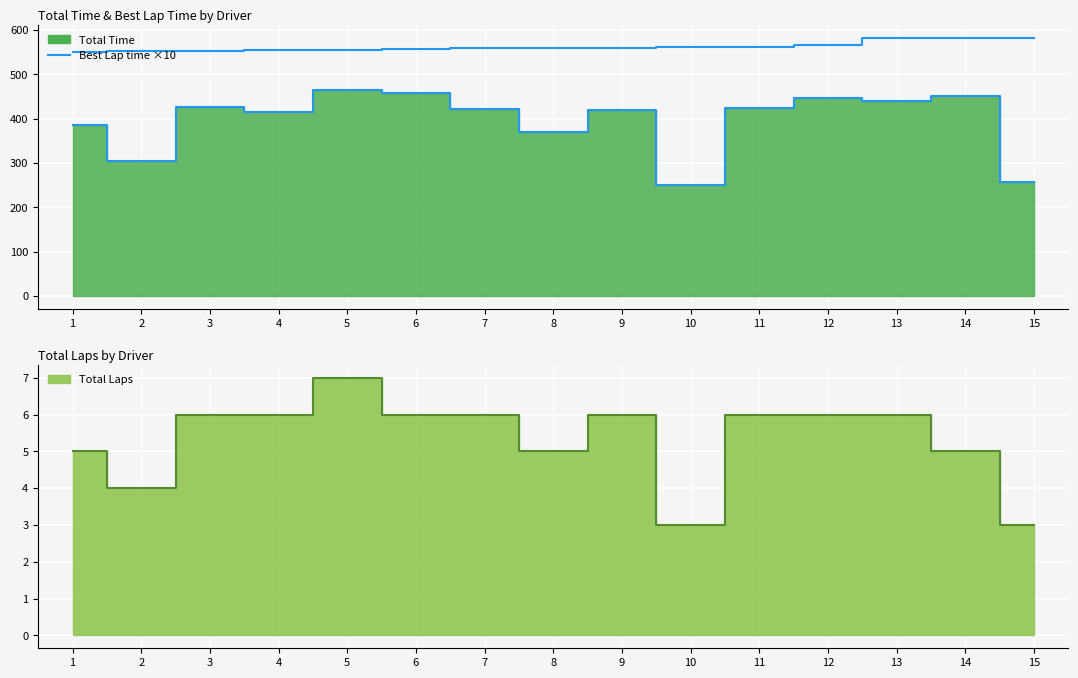

What is the sum of all values?

5933.6